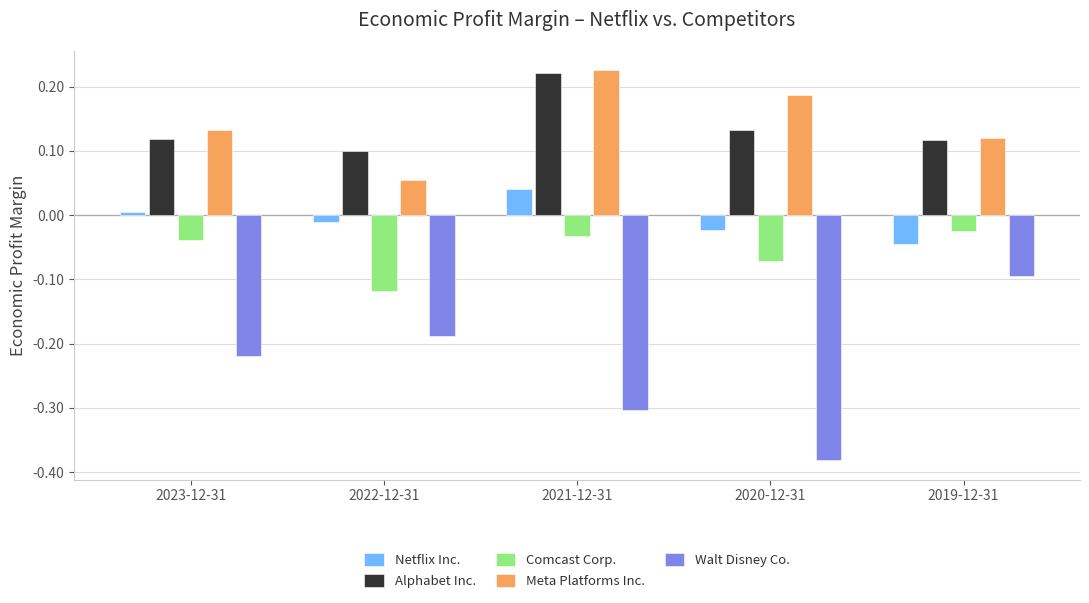

The Walt Disney Co. series shows -0.3 at 2021-12-31. True or false?

True